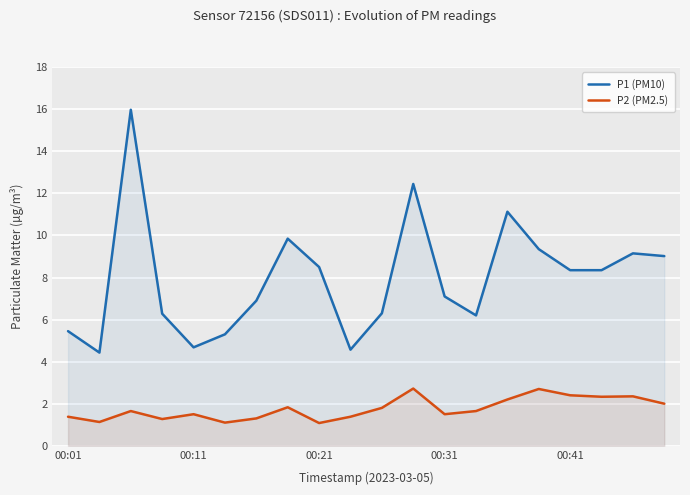

List the series in order of their overall mean, lowest first.

P2 (PM2.5), P1 (PM10)